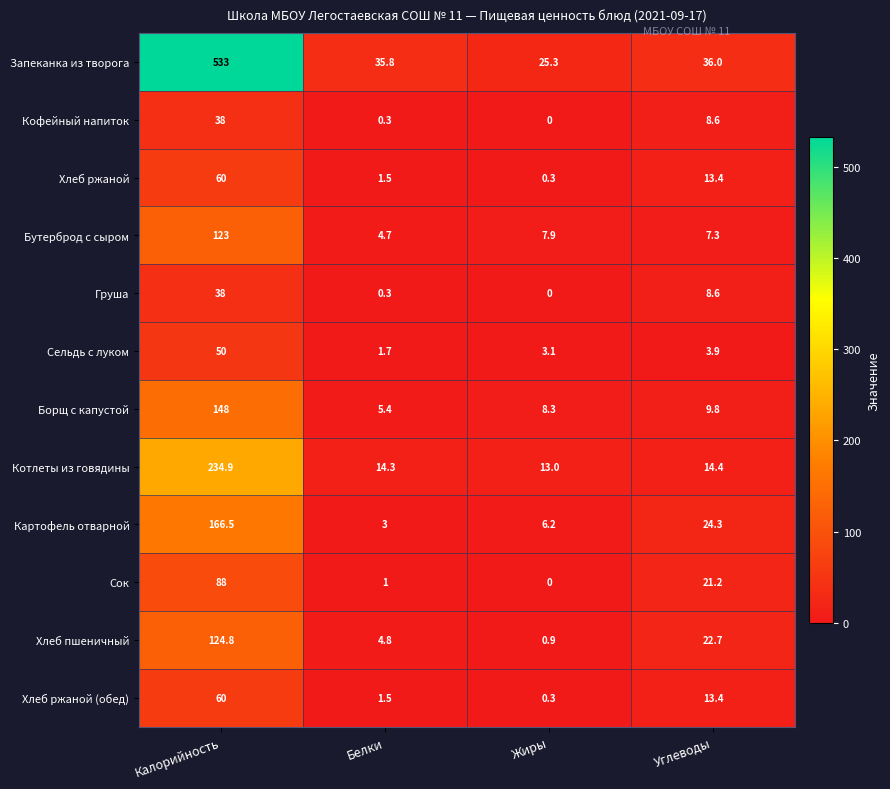

Which category has the highest value in the Кофейный напиток series?

Калорийность